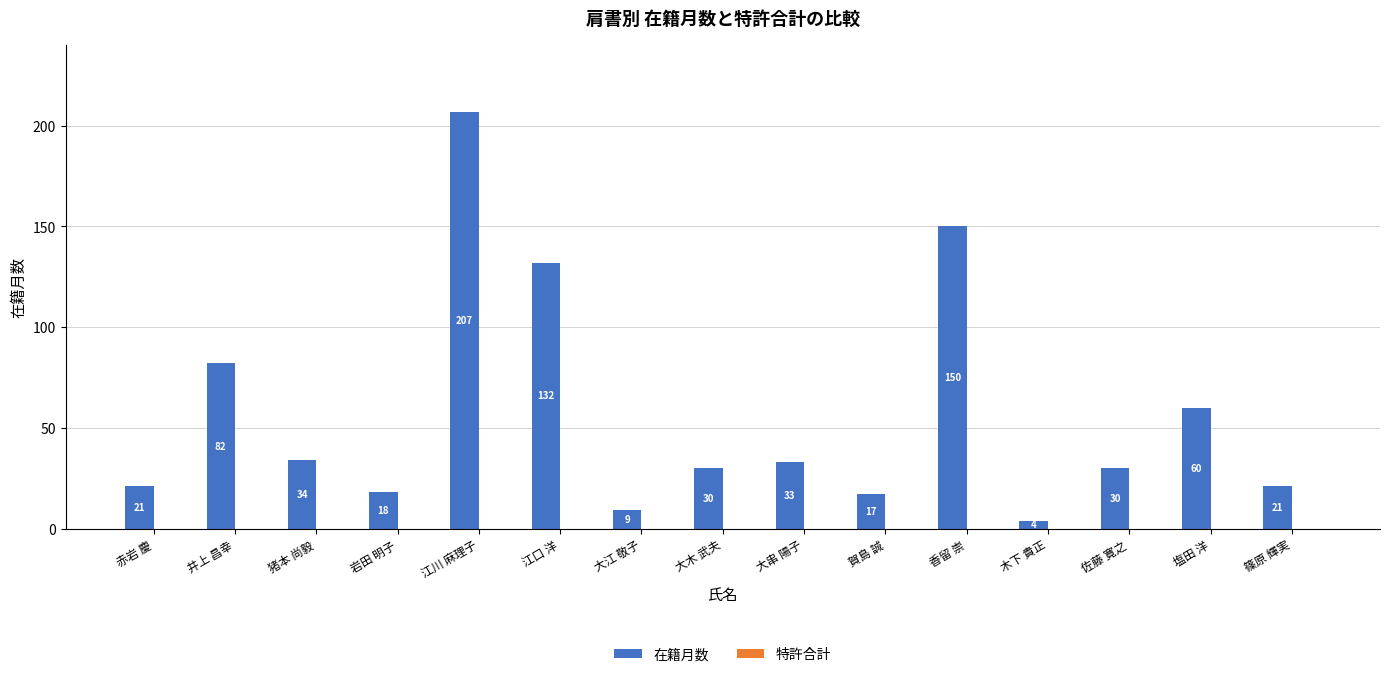

What is the sum of the values at 江川 麻理子 and 塩田 洋?

267